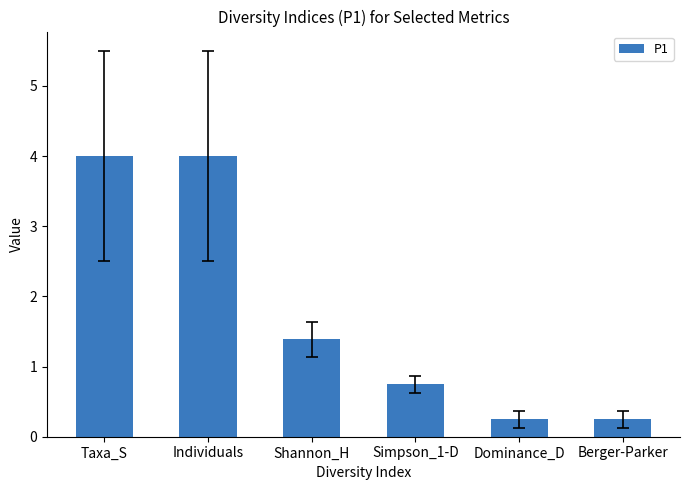

What is the sum of all values?

10.6